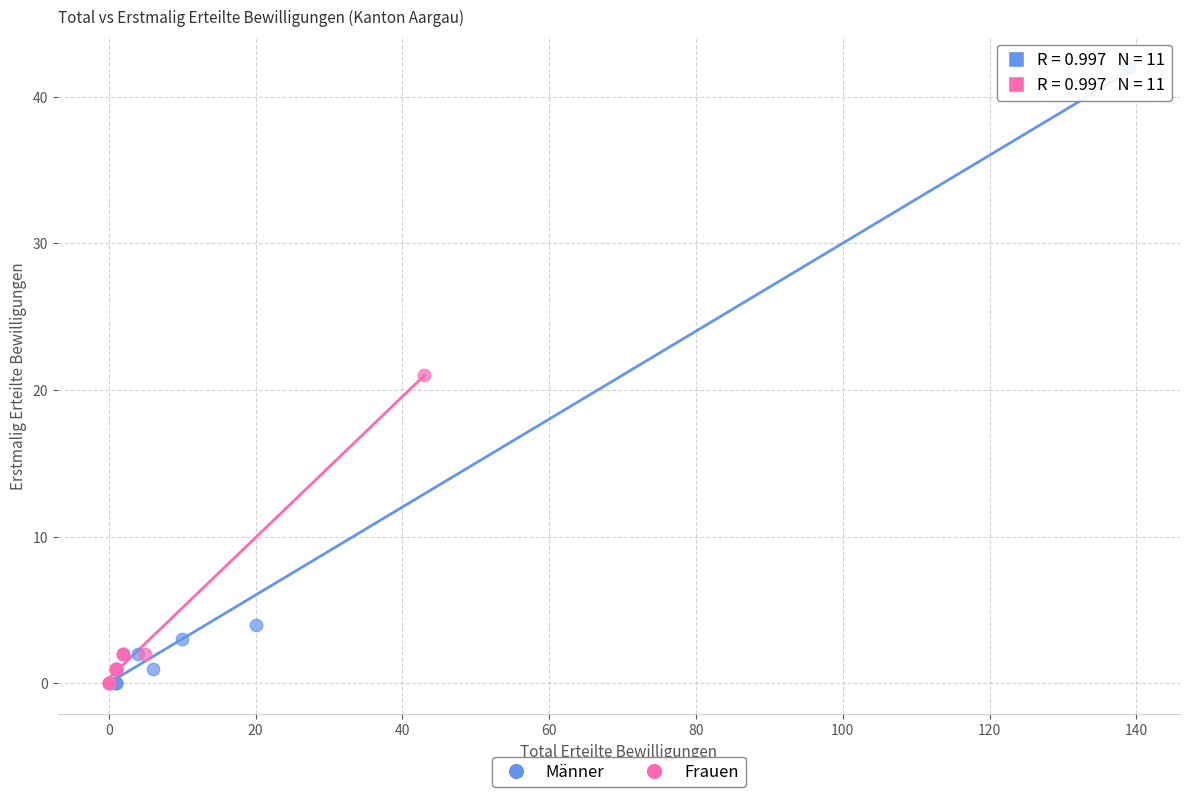

Which series has the largest Y range (max minus min)?

Männer